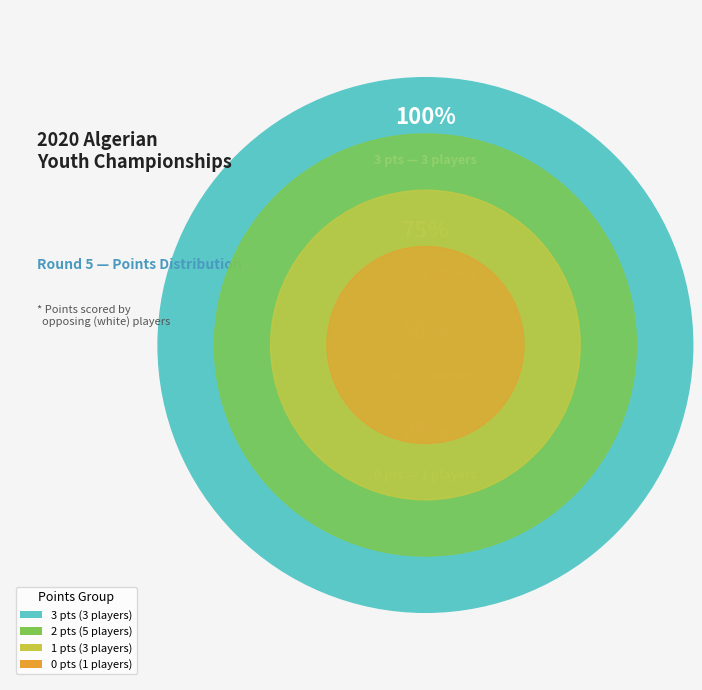

Which slice is the smallest?

0 pts (1 players)